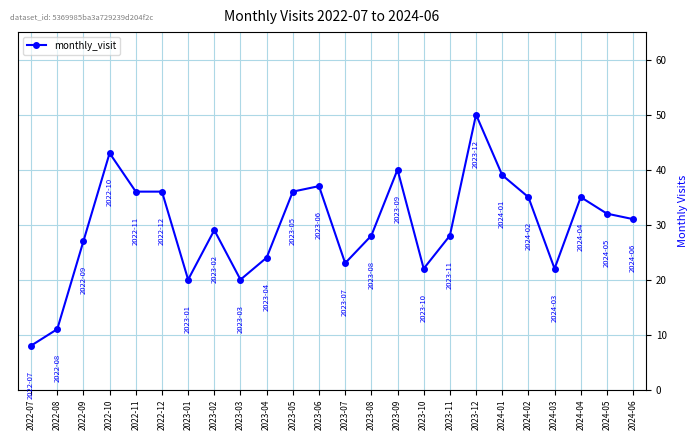

What is the change in value from 2023-07 to 2023-12?

+27